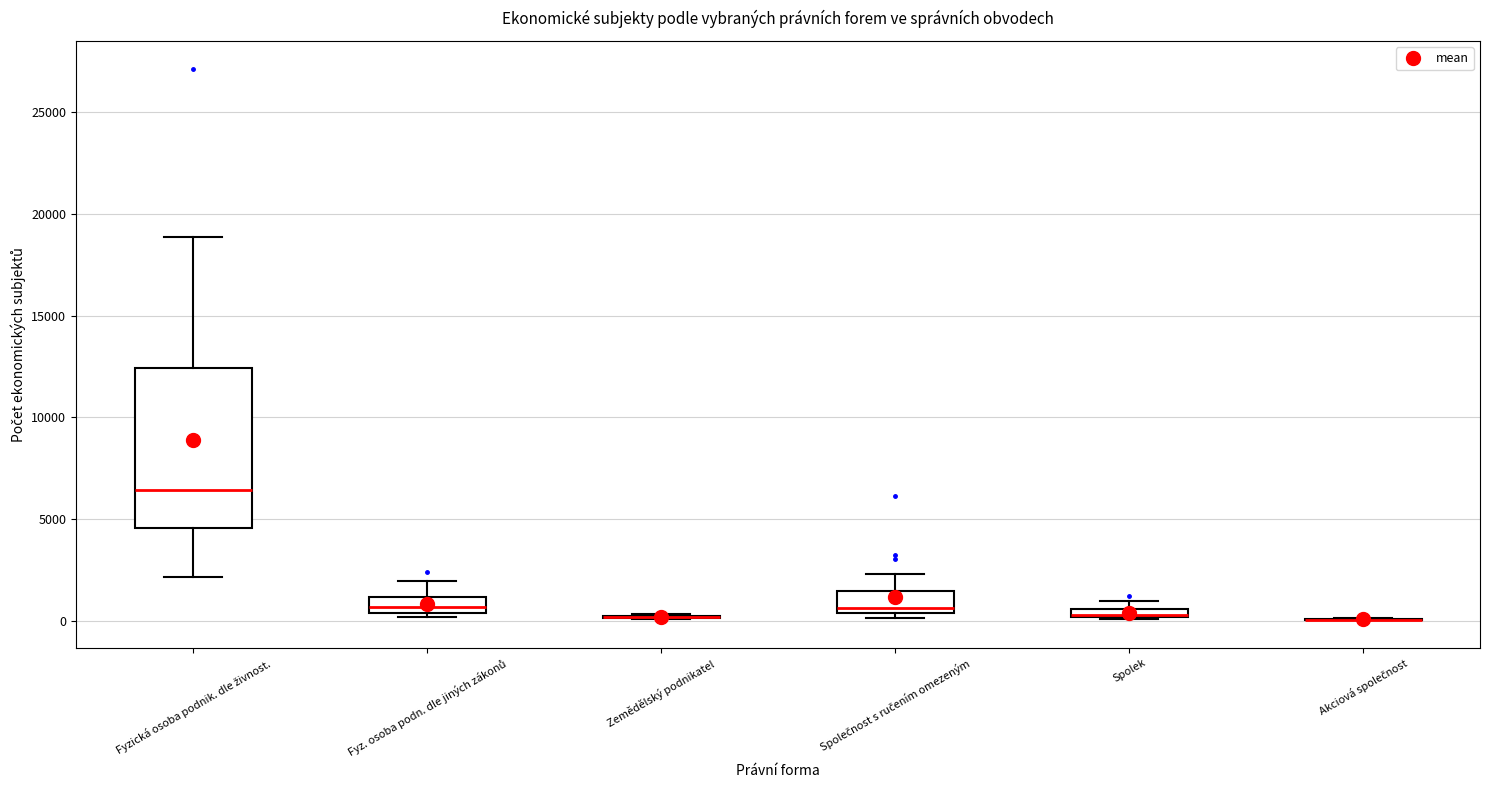

Where is the lower edge of the box for Společnost s ručením omezeným on the y-axis? The values are not printed on the chart, so give them approximately, as read against the axis.

500